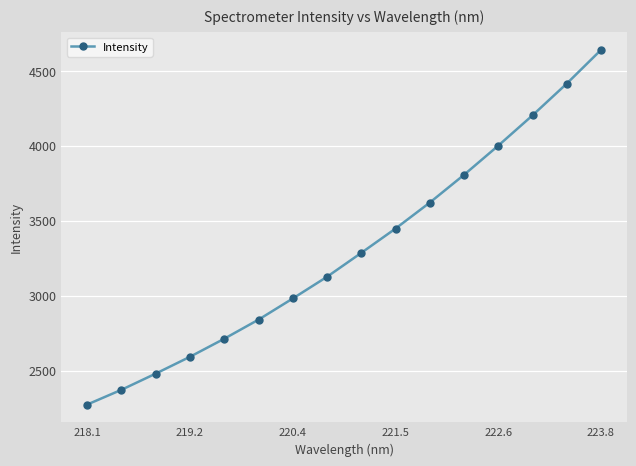

Reading left to right, list all the values displayed in this chart.

2273.3	2371.8	2479.9	2592.2	2712.6	2840.1	2981.2	3126.1	3285.7	3447.9	3621.2	3806.5	4001.2	4203.2	4415.0	4639.6